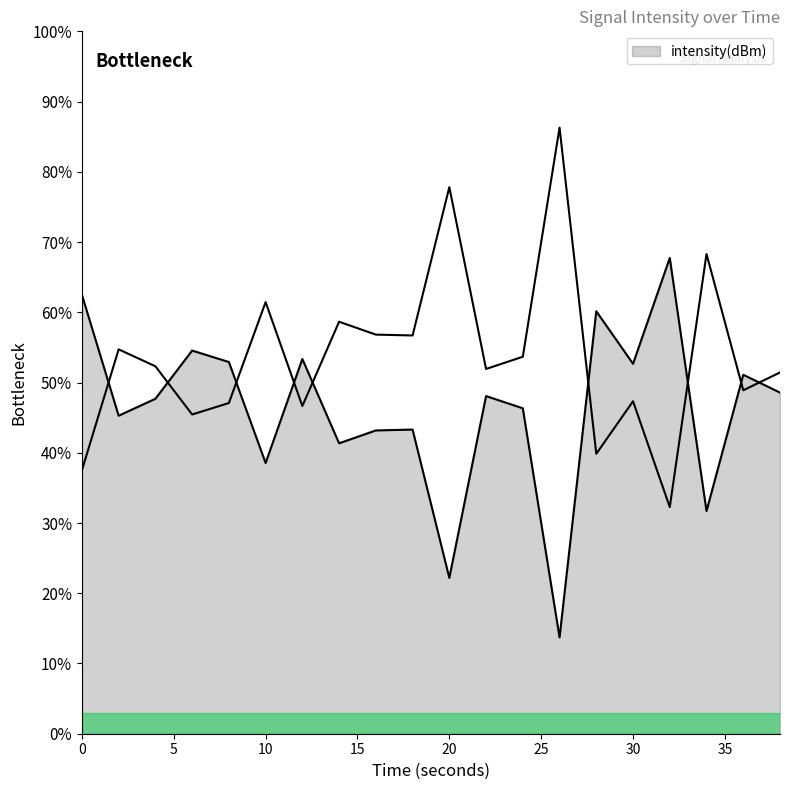

What is the ratio of the value at 0 to the value at 30?

1.2